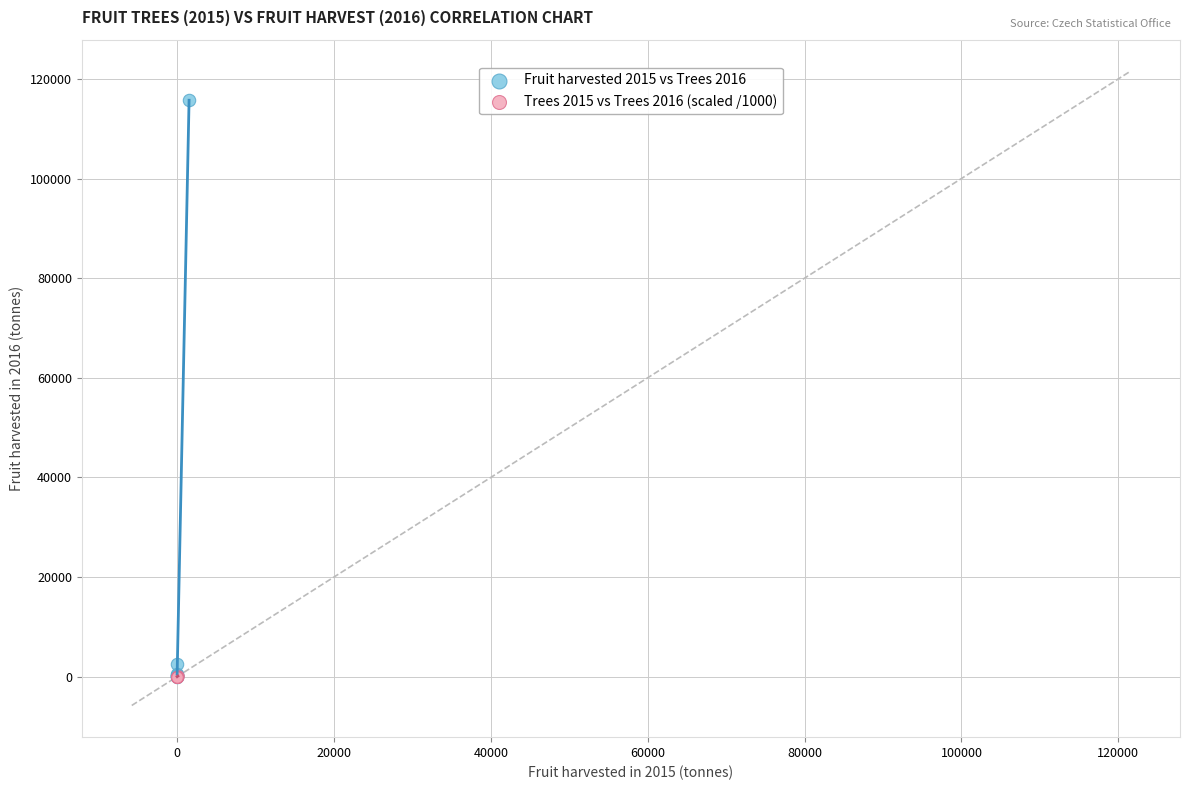

Which series has the largest Y range (max minus min)?

Fruit harvested 2015 vs Trees 2016